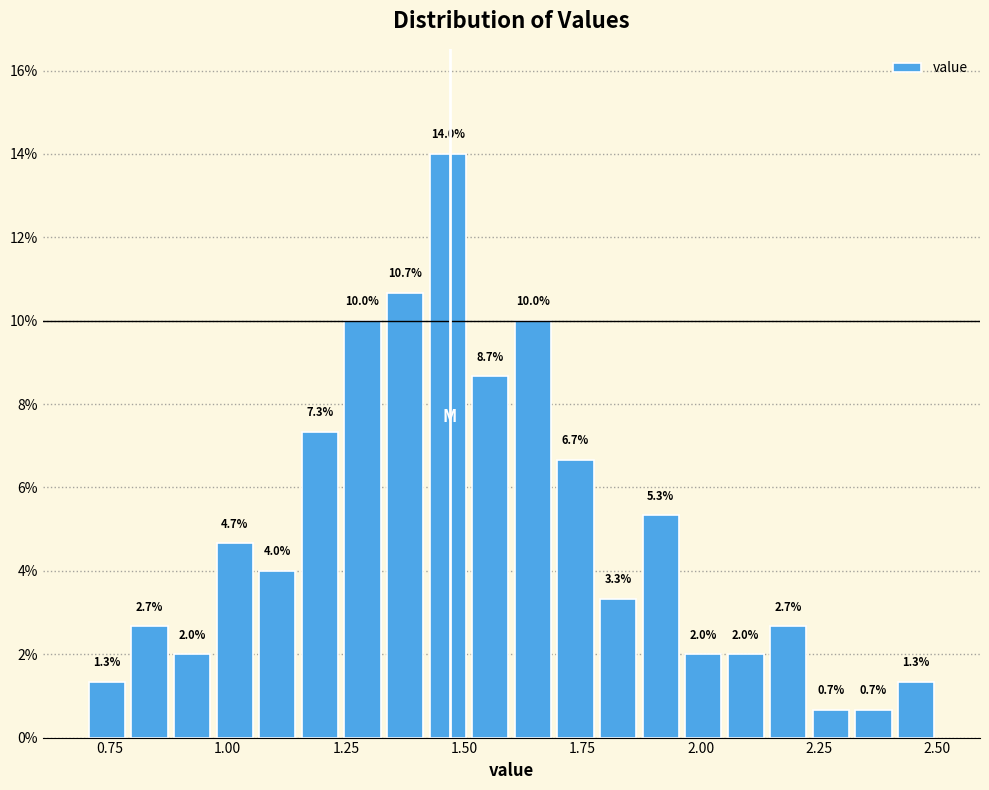

Read against the x-axis, roughly where is the centre of the tallest bar?

1.45